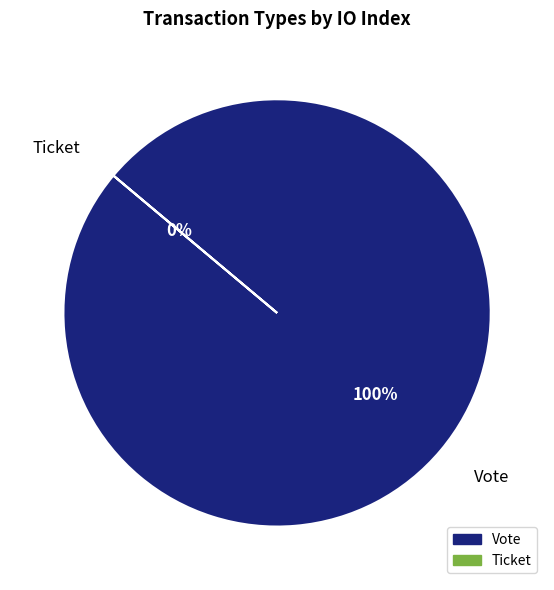

Is the sum of Ticket and Vote greater than half?

Yes